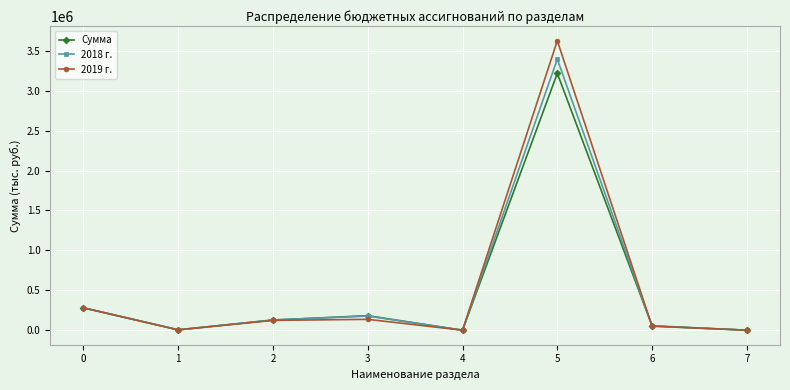

At which category is the sum across all series the highest?

5